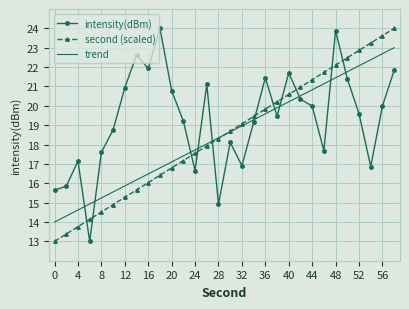

Which series has the largest total across all categories?

intensity(dBm)